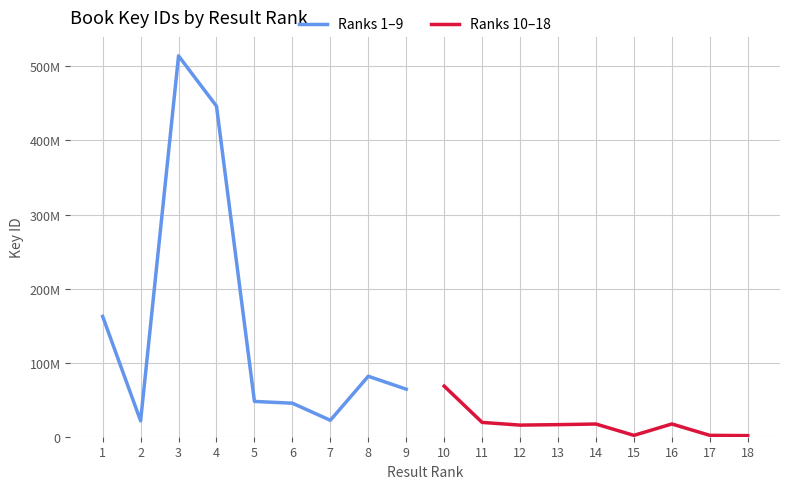

What is the average value of the Ranks 10–18 series?

17684588